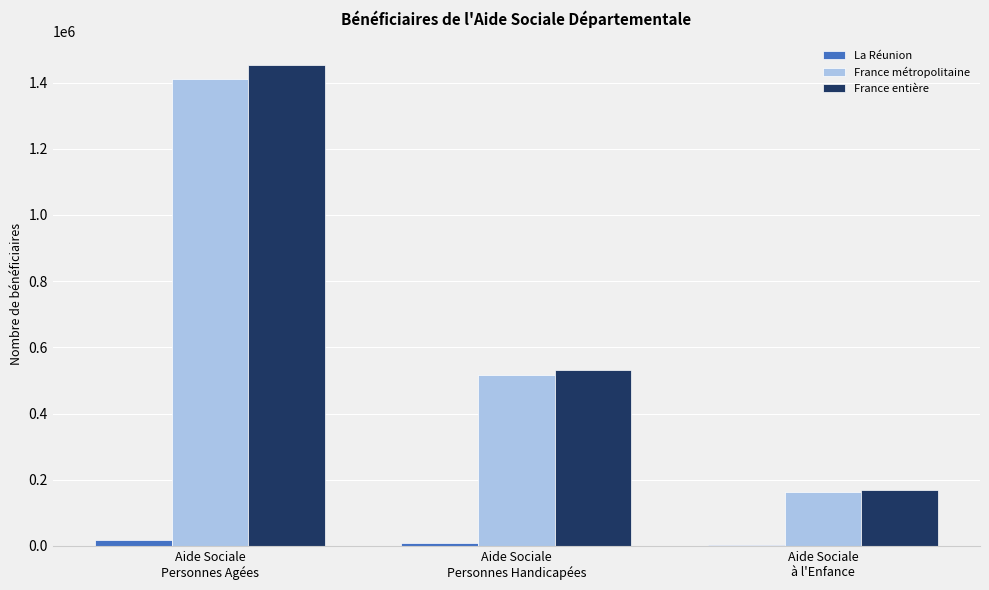

What is the sum of all France métropolitaine values?

2089350